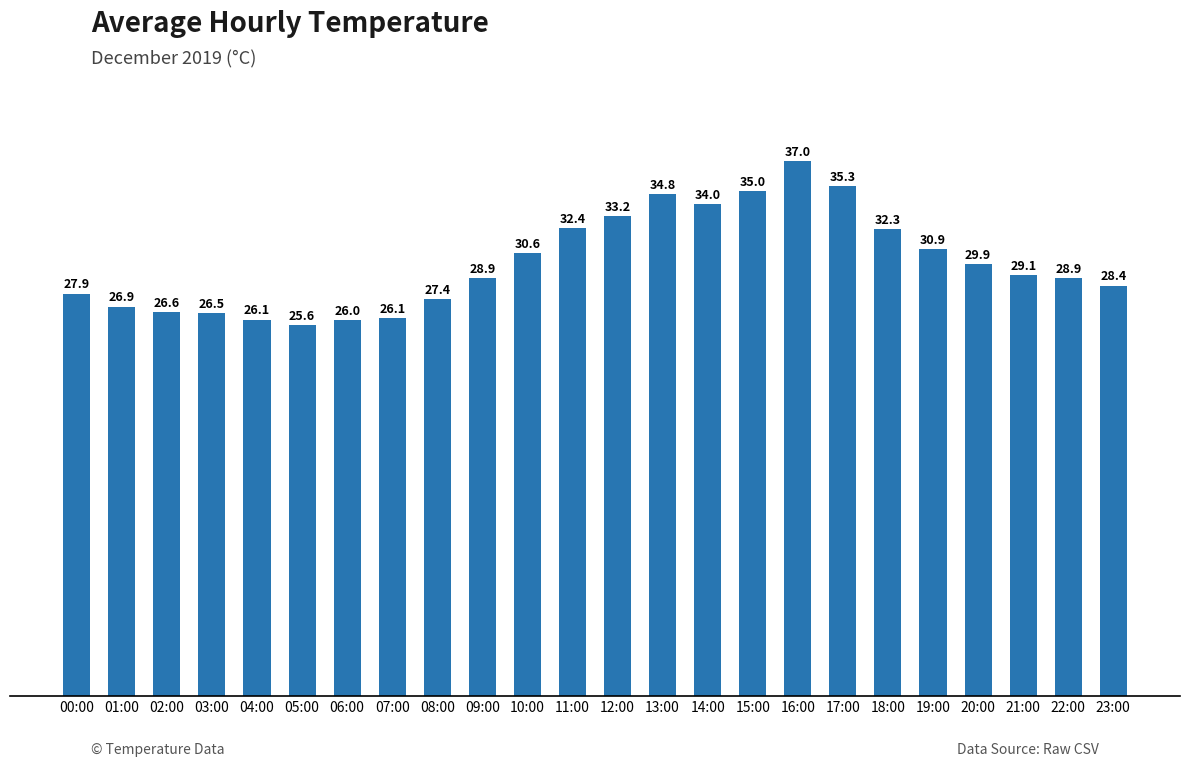

Where is the data nearest to the value 31?

19:00